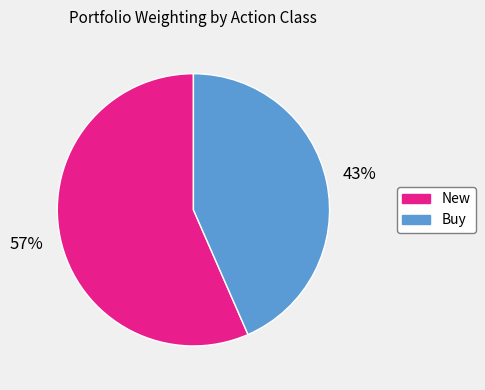

To the nearest percent, what is the average slice percentage?

50%